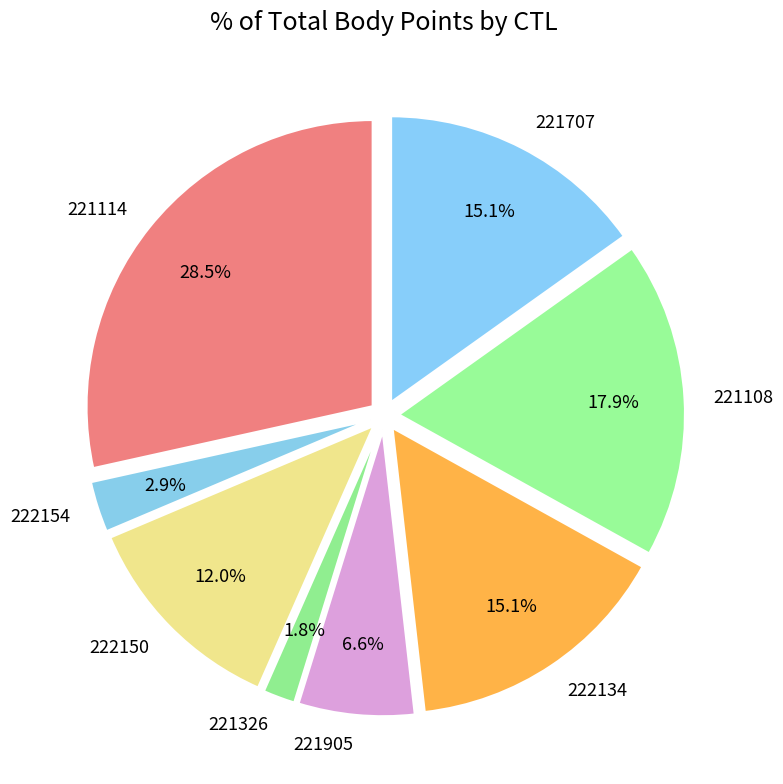

Count the number of slices in the pie.

8